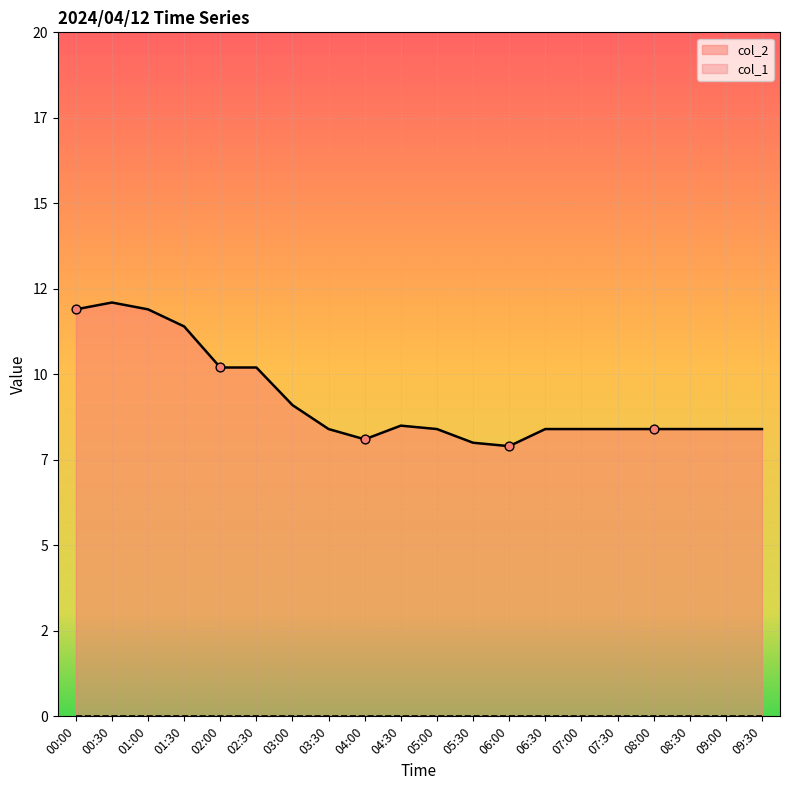

What is the change in value from 02:30 to 06:00?

-2.3